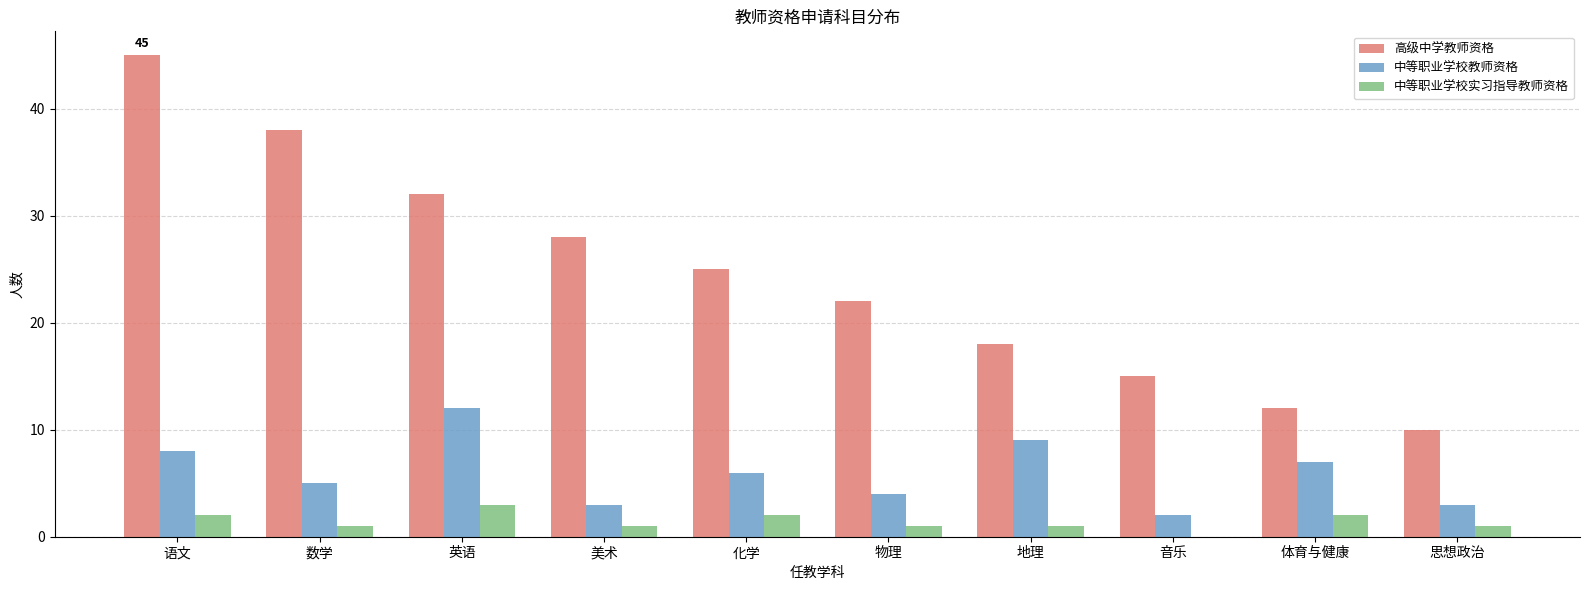

What is the sum of all 中等职业学校教师资格 values?

59